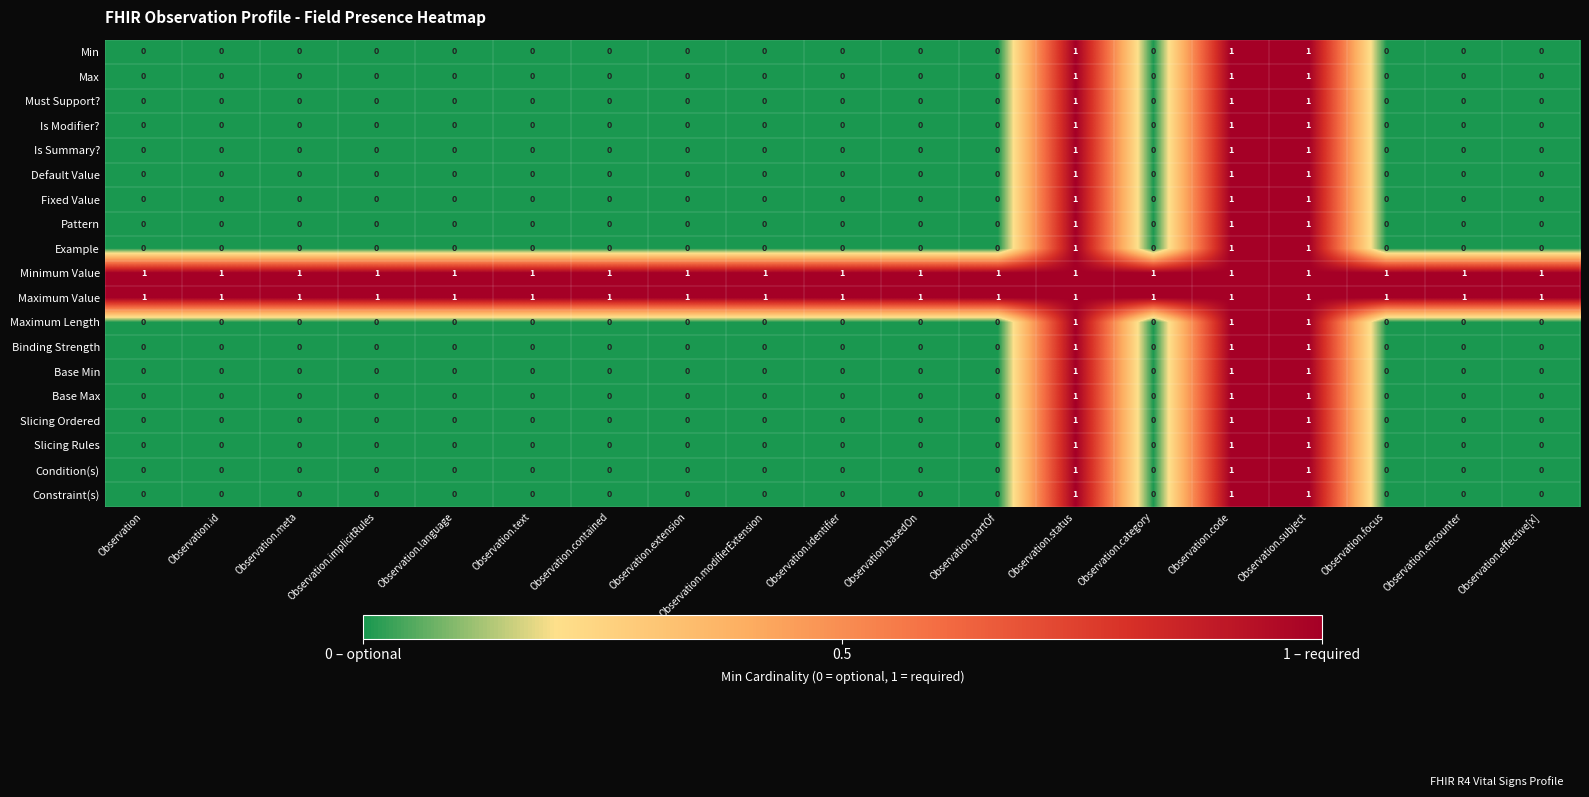

Is the value of Constraint(s) at Observation.basedOn greater than the value of Pattern at Observation.subject?

No